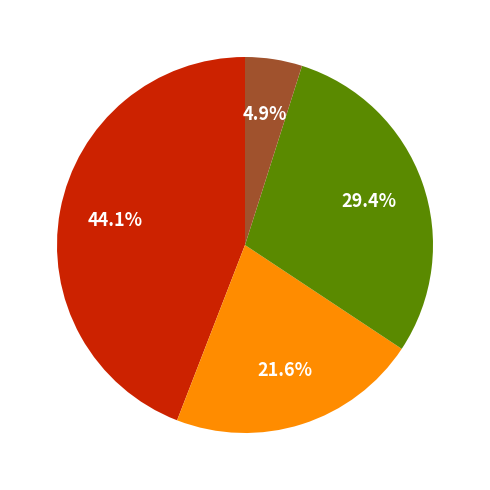

Is there any slice that represents more than half of the pie?

No